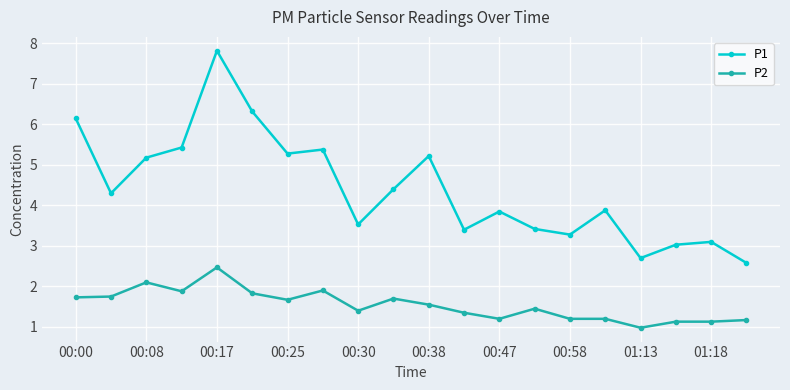

Rank the series by their maximum value, from lowest to highest.

P2, P1